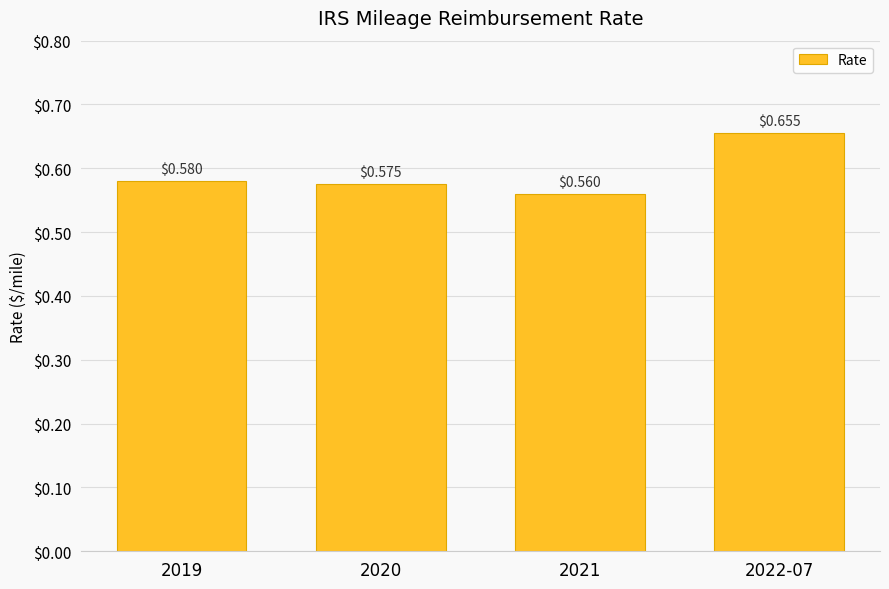

At which category does the chart reach its peak across all series?

2022-07